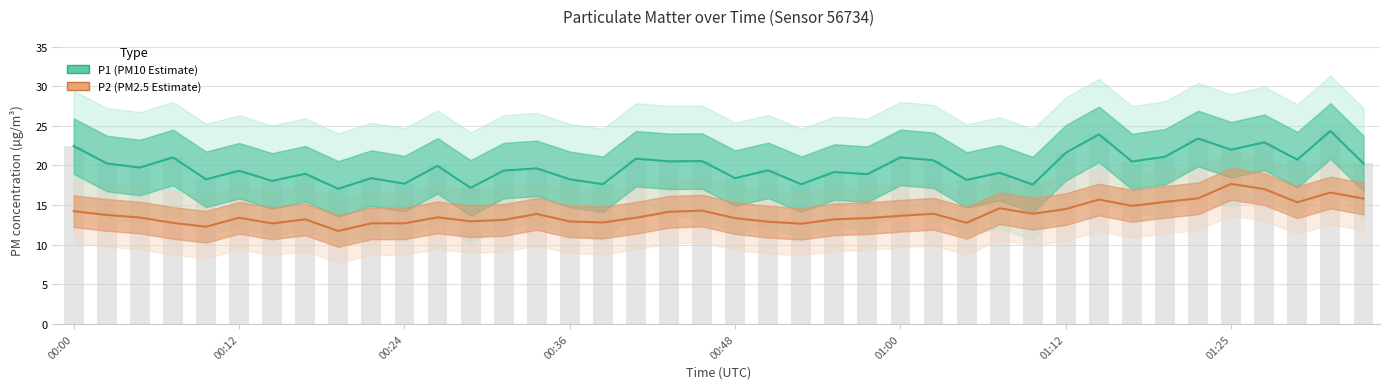

At which category is the sum across all series the highest?

38